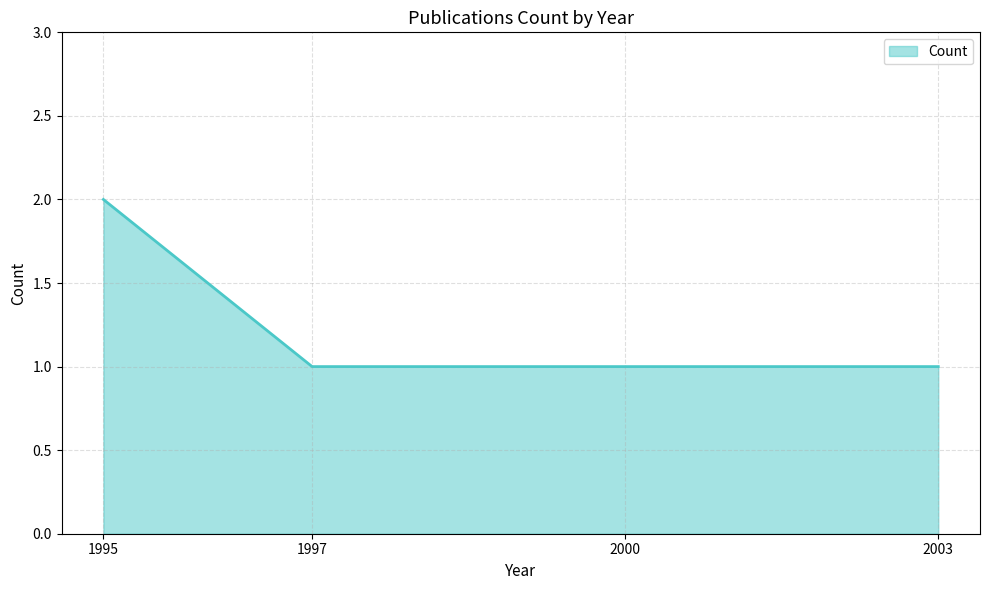

True or false: the data has more than 1 interior local peaks.

False